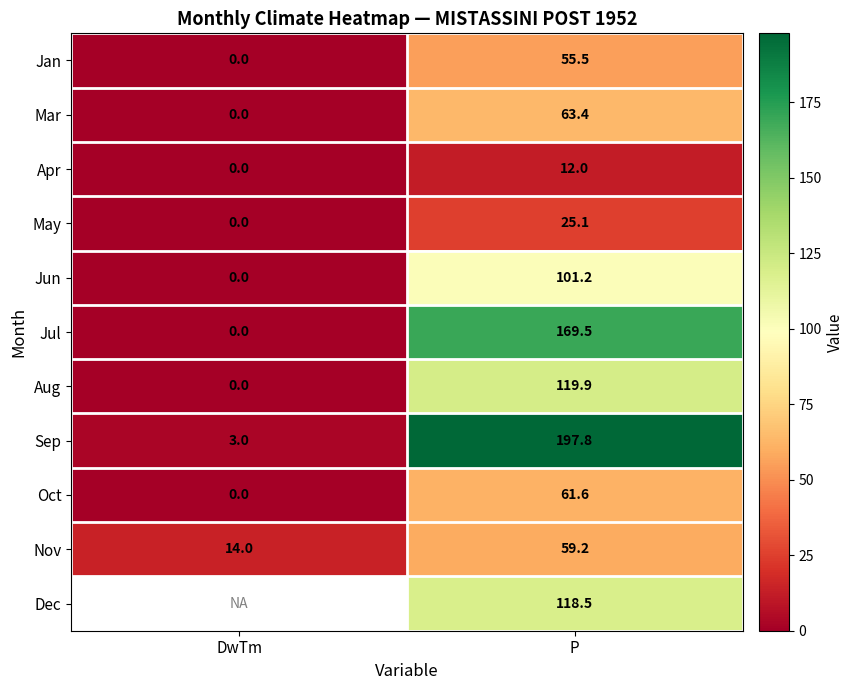

What is the sum of all Jul values?

169.5